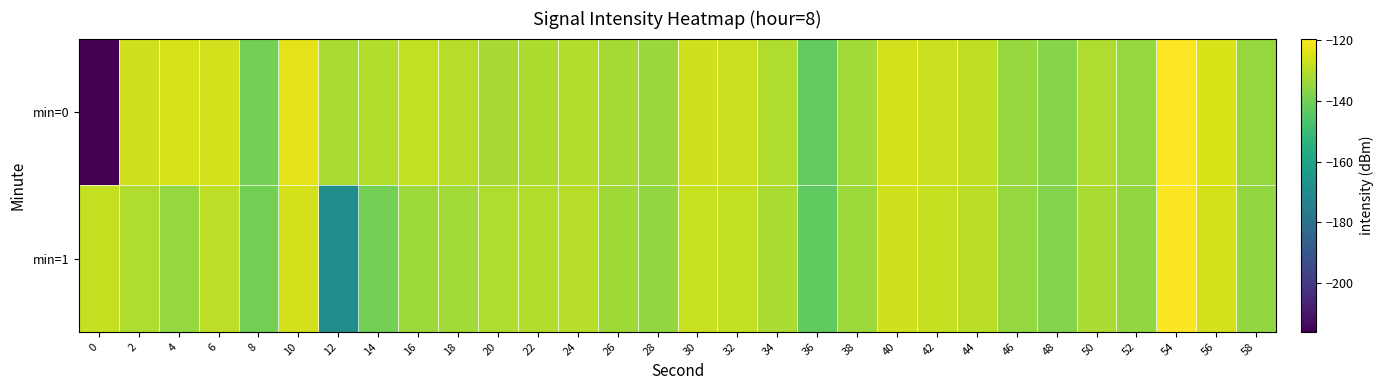

What is the smallest value displayed?

-216.1